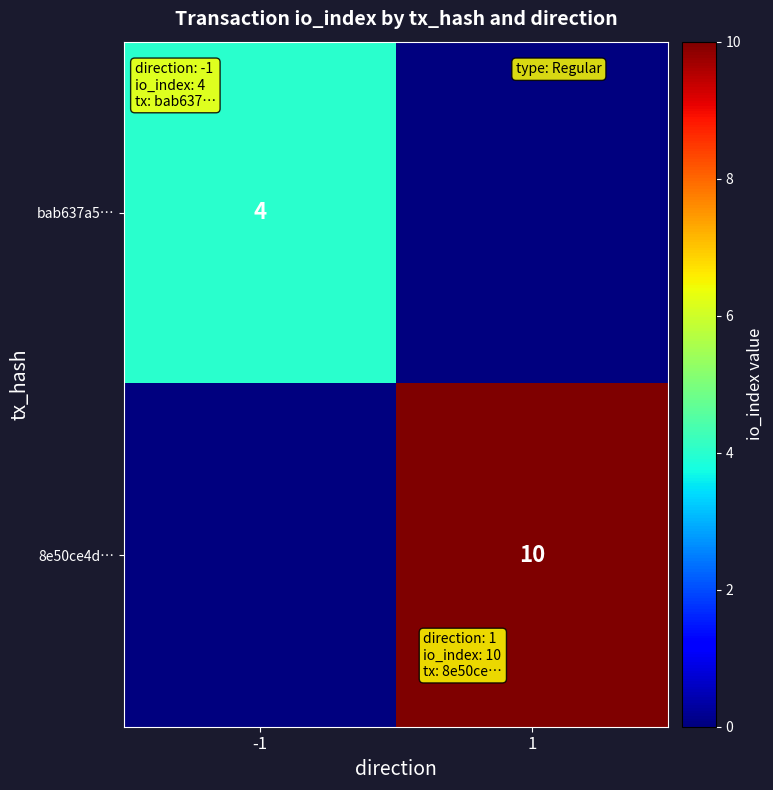

The 8e50ce4d… series shows 10 at 1. True or false?

True